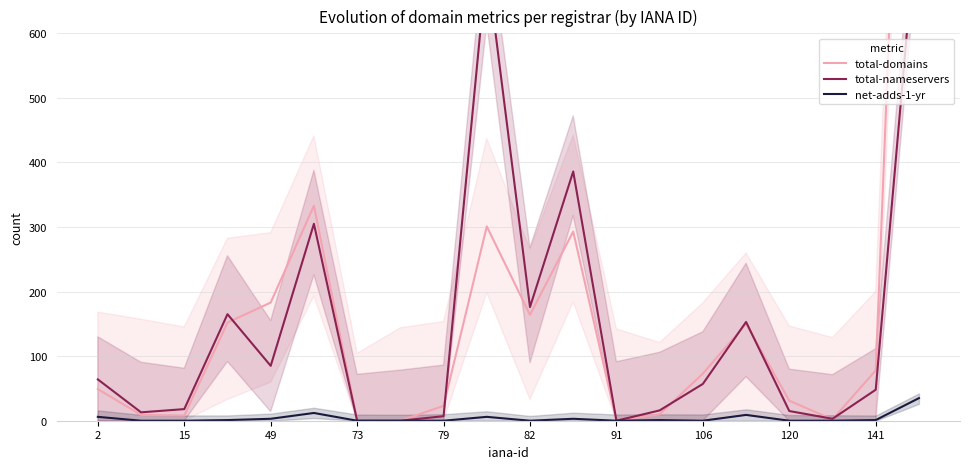

The net-adds-1-yr series shows 18 at 82. True or false?

False